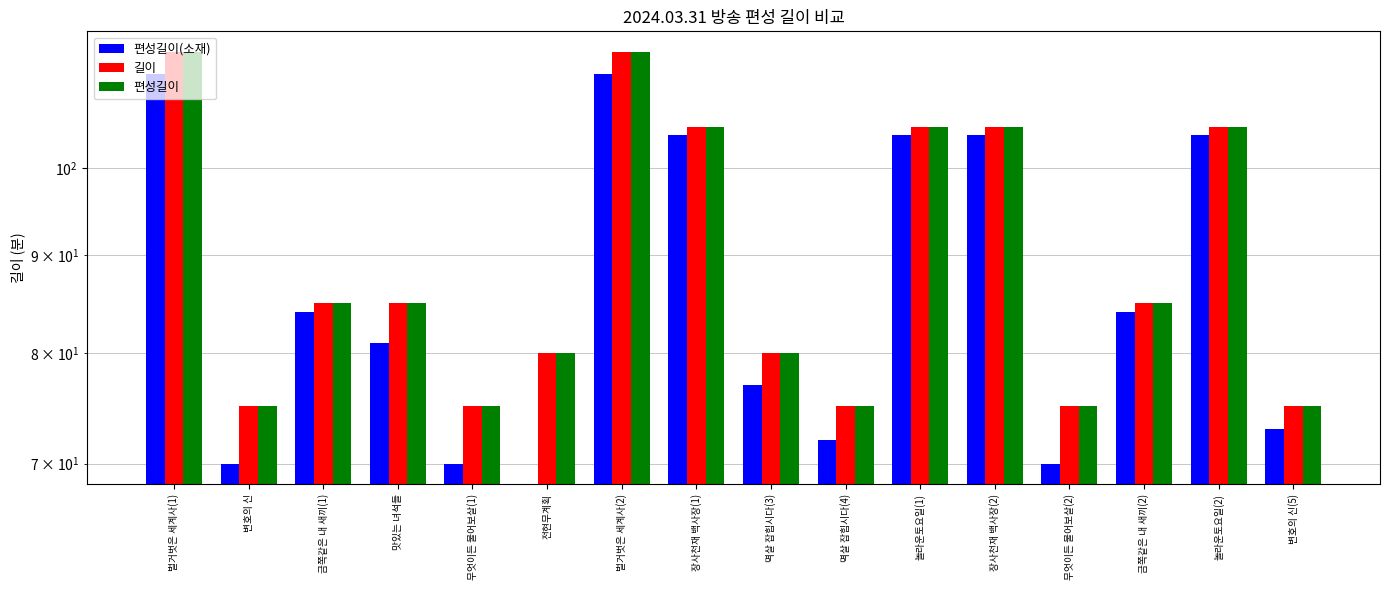

What is the sum of all 편성길이 values?

1440